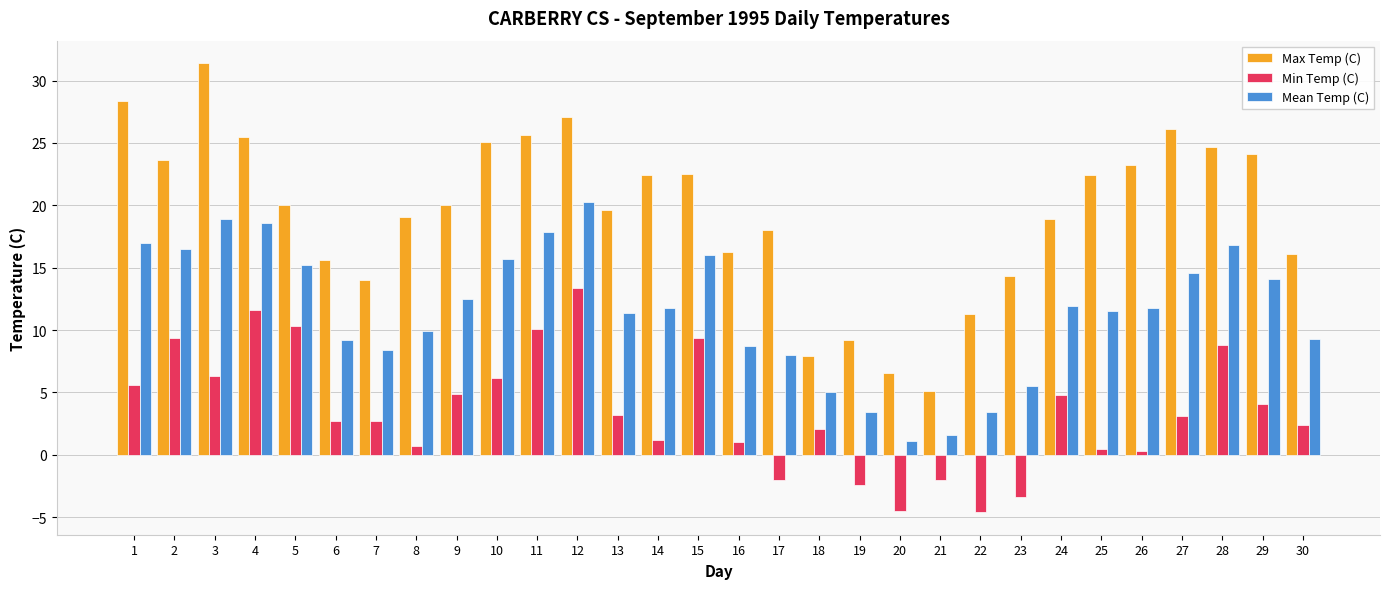

Which series has the largest total across all categories?

Max Temp (C)